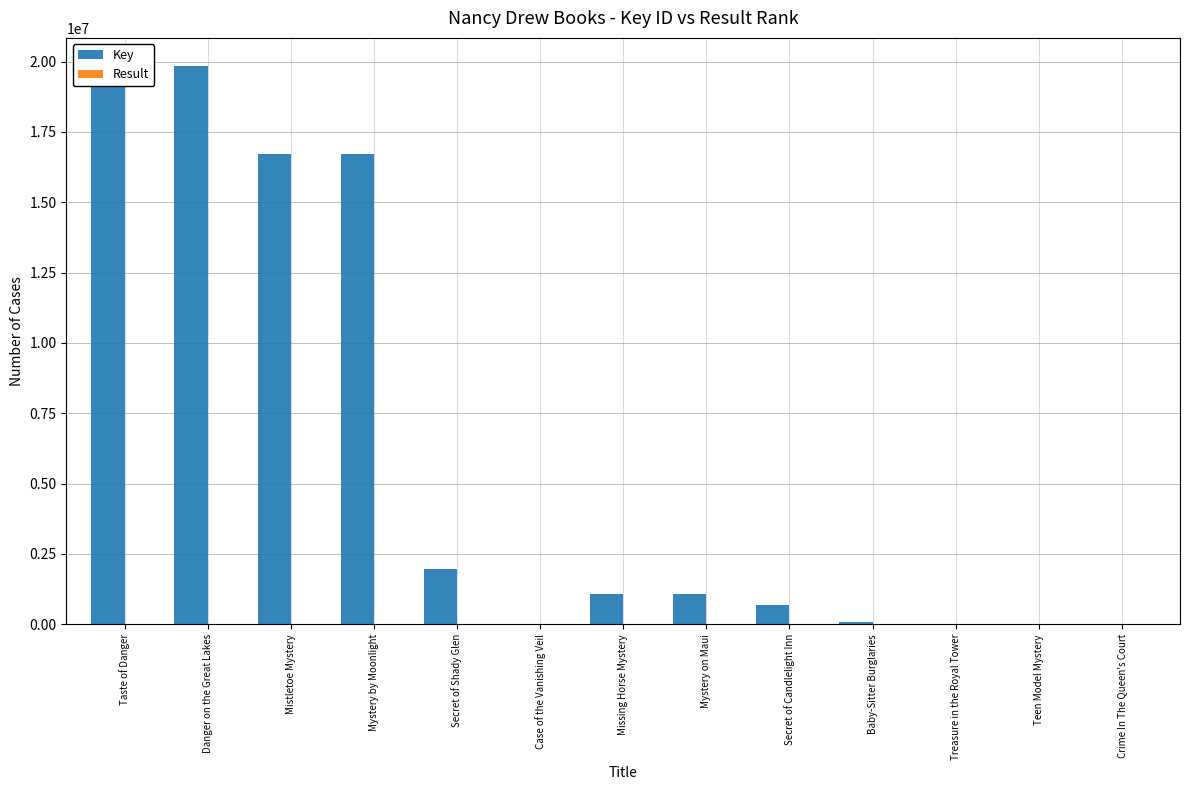

The value of Key at Mystery on Maui is 1073346. True or false?

True